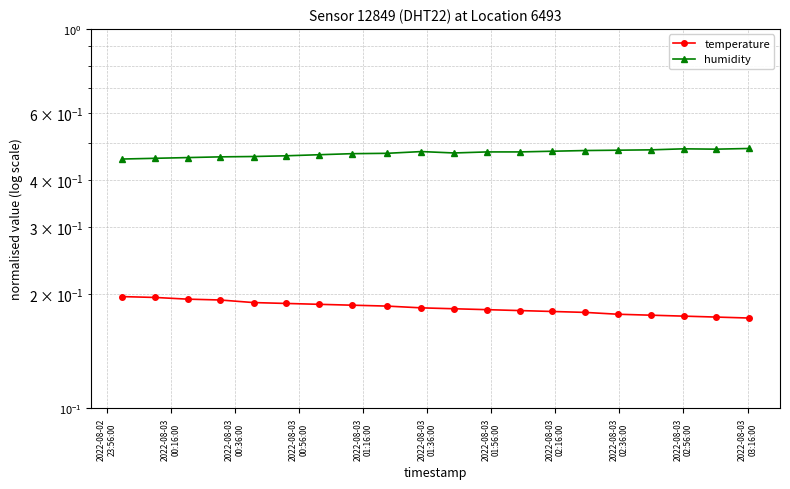

What is the total value across all series at 2022-08-03
02:56:00?

0.7